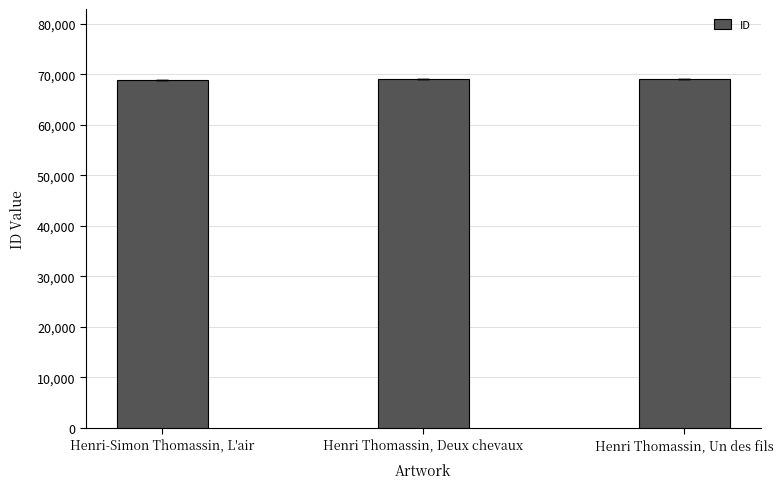

How many categories are shown in the chart?

3